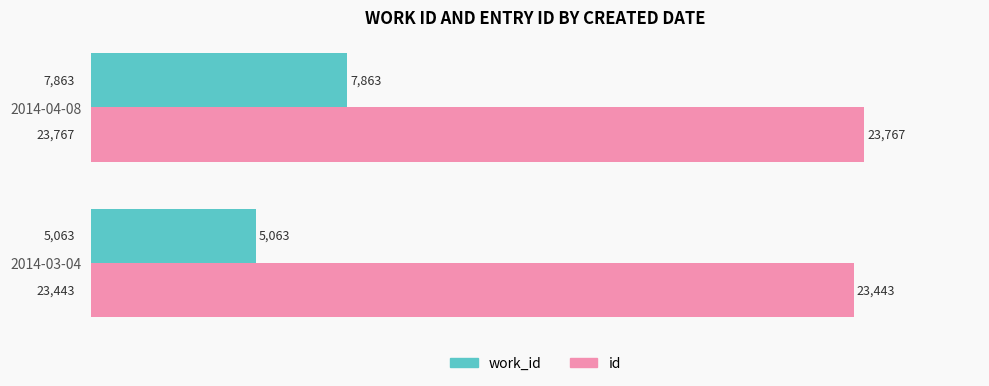

What is the greatest value displayed?

23767